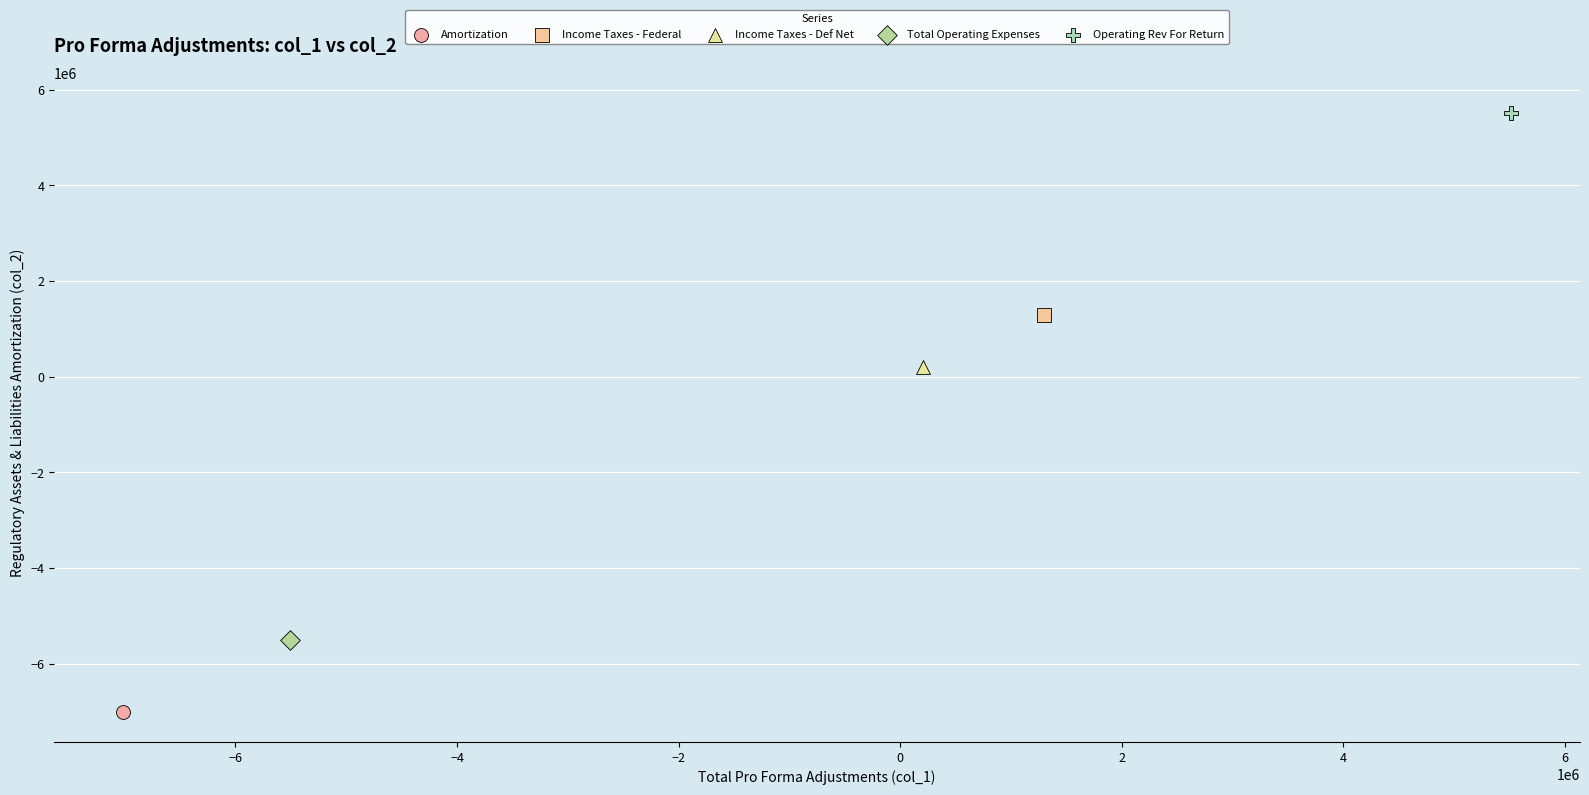

What are all the series names shown in the legend?

Amortization, Income Taxes - Federal, Income Taxes - Def Net, Total Operating Expenses, Operating Rev For Return